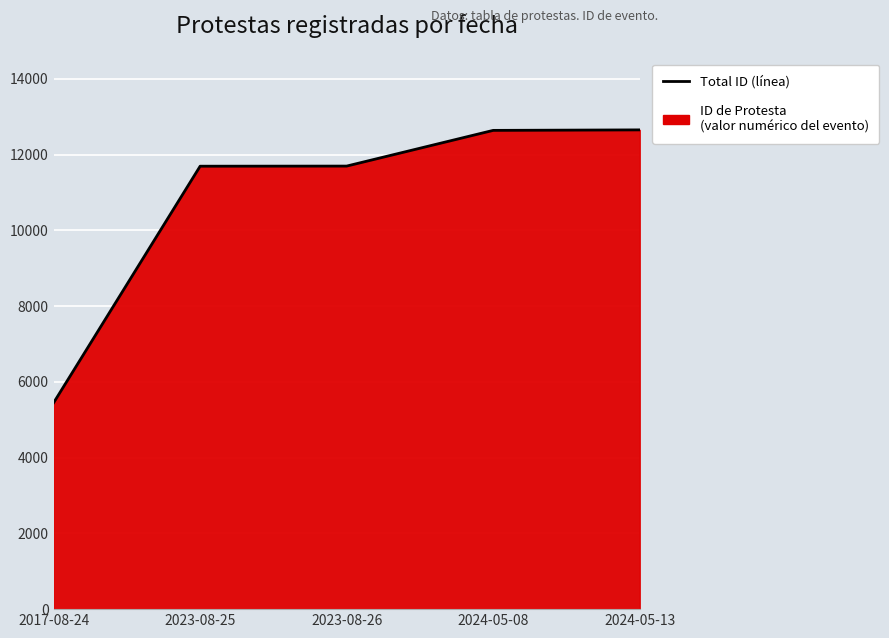

What is the difference between the values at 2017-08-24 and 2023-08-25?

6247